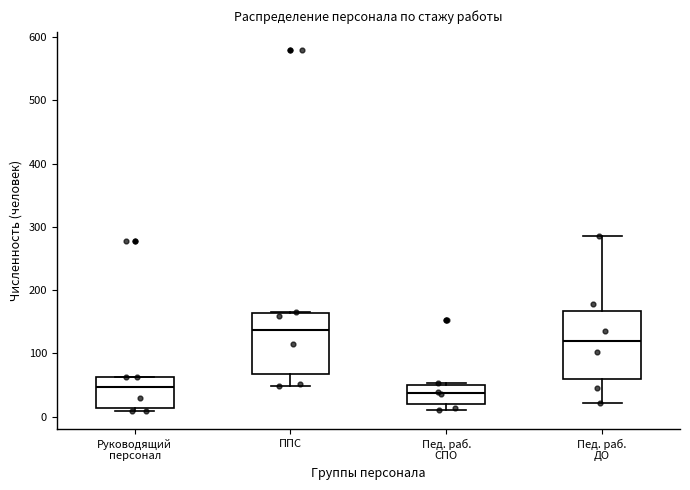

Comparing the boxes themselves (not the whiskers), which one is the tallest?

Пед. раб. ДО